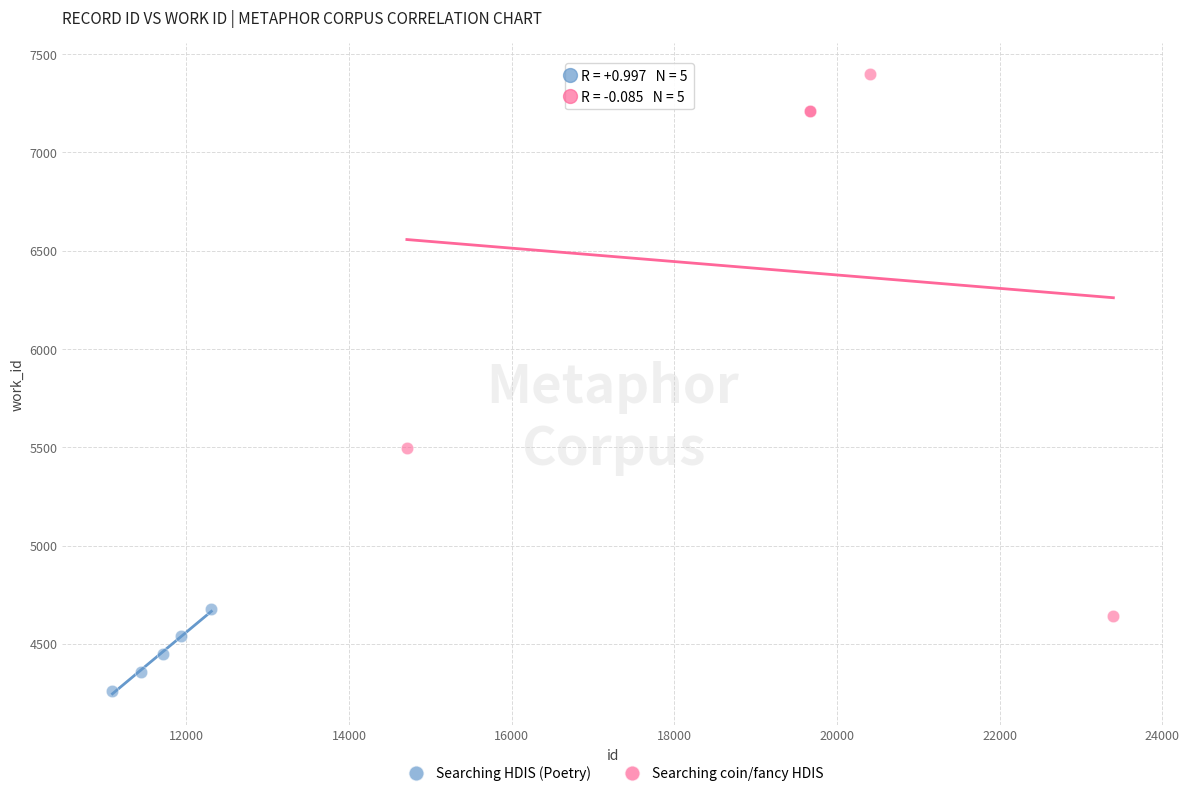

Which series contains the highest Y value?

Searching coin/fancy HDIS